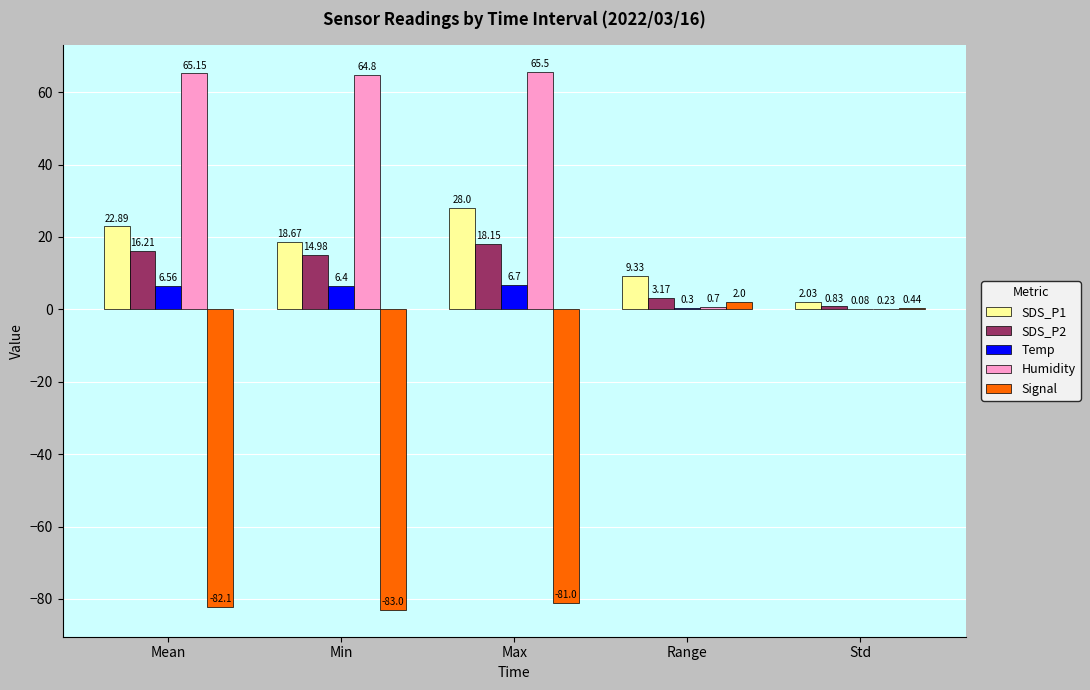

Read the SDS_P2 value at Min.

15.0